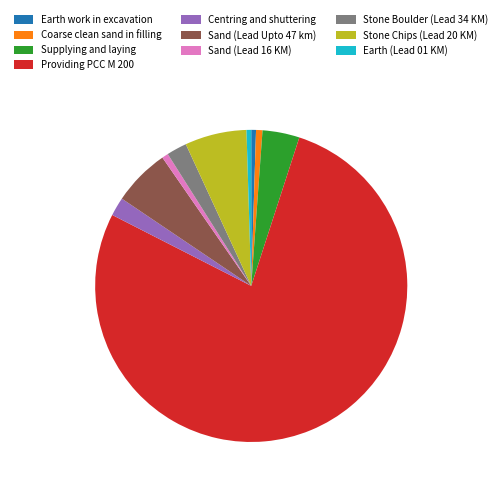

What is the largest slice in the pie chart?

Providing PCC M 200